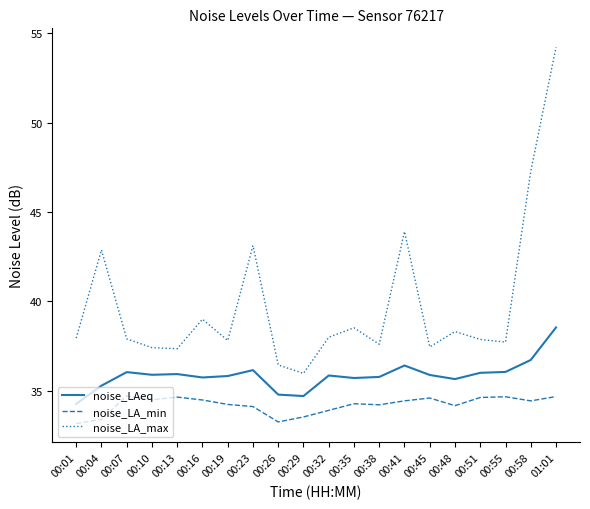

What are all the series names shown in the legend?

noise_LAeq, noise_LA_min, noise_LA_max